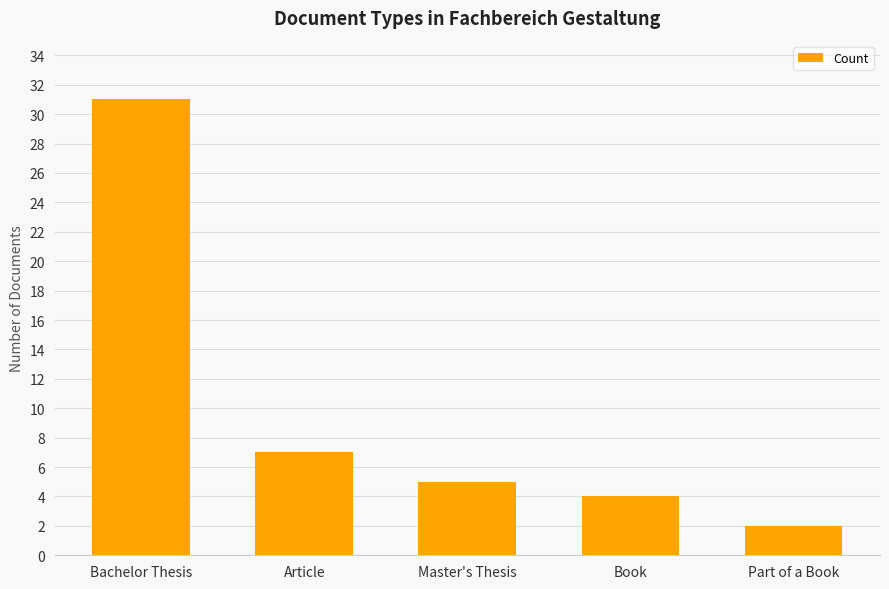

How many data points does each series have?

5